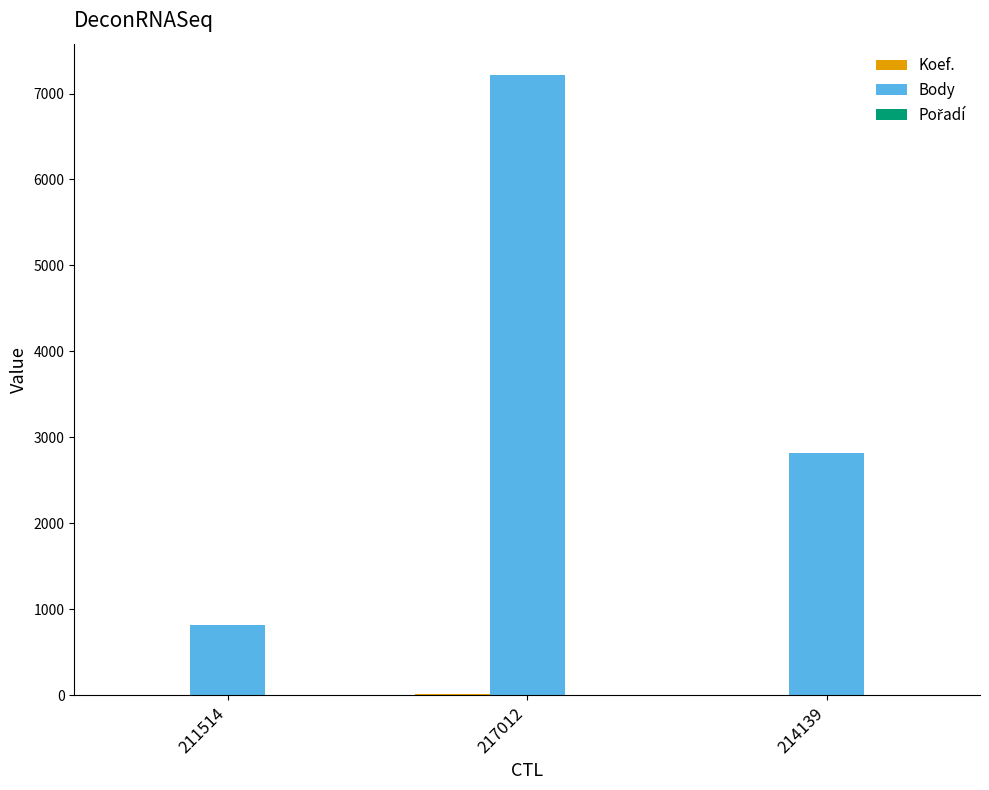

Which series has the largest total across all categories?

Body